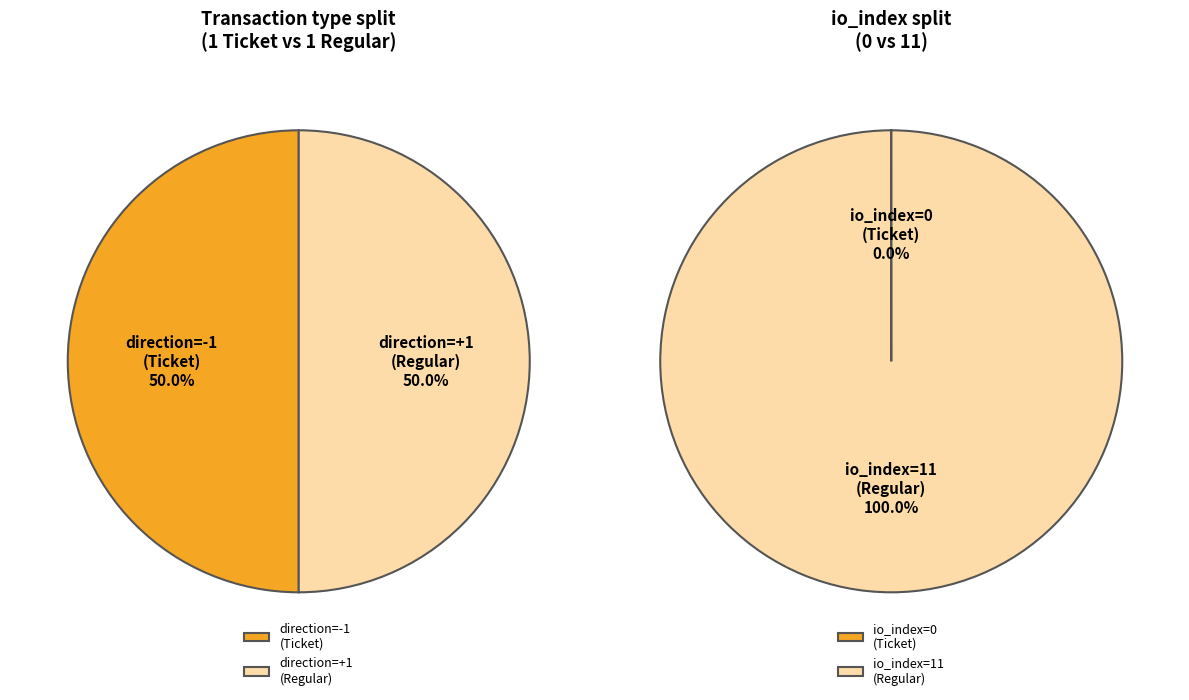

To the nearest percent, what portion does 1 represent?

100%